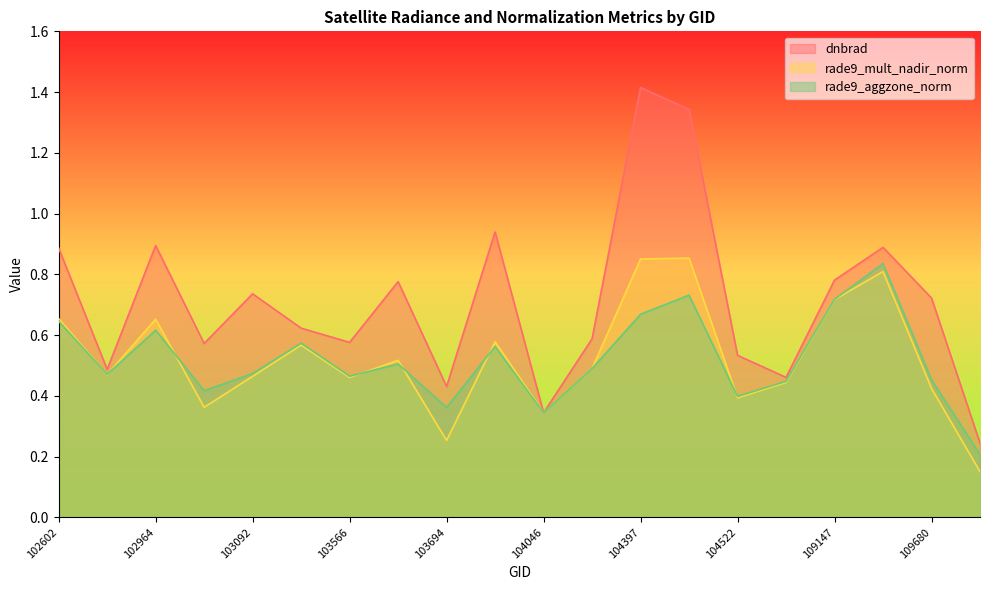

Reading left to right, transcribe all the data shown in this chart.

dnbrad: 0.9	0.5	0.9	0.6	0.7	0.6	0.6	0.8	0.4	0.9	0.3	0.6	1.4	1.3	0.5	0.5	0.8	0.9	0.7	0.2
rade9_mult_nadir_norm: 0.7	0.5	0.7	0.4	0.5	0.6	0.5	0.5	0.3	0.6	0.3	0.5	0.9	0.9	0.4	0.4	0.7	0.8	0.4	0.2
rade9_aggzone_norm: 0.6	0.5	0.6	0.4	0.5	0.6	0.5	0.5	0.4	0.6	0.3	0.5	0.7	0.7	0.4	0.4	0.7	0.8	0.5	0.2